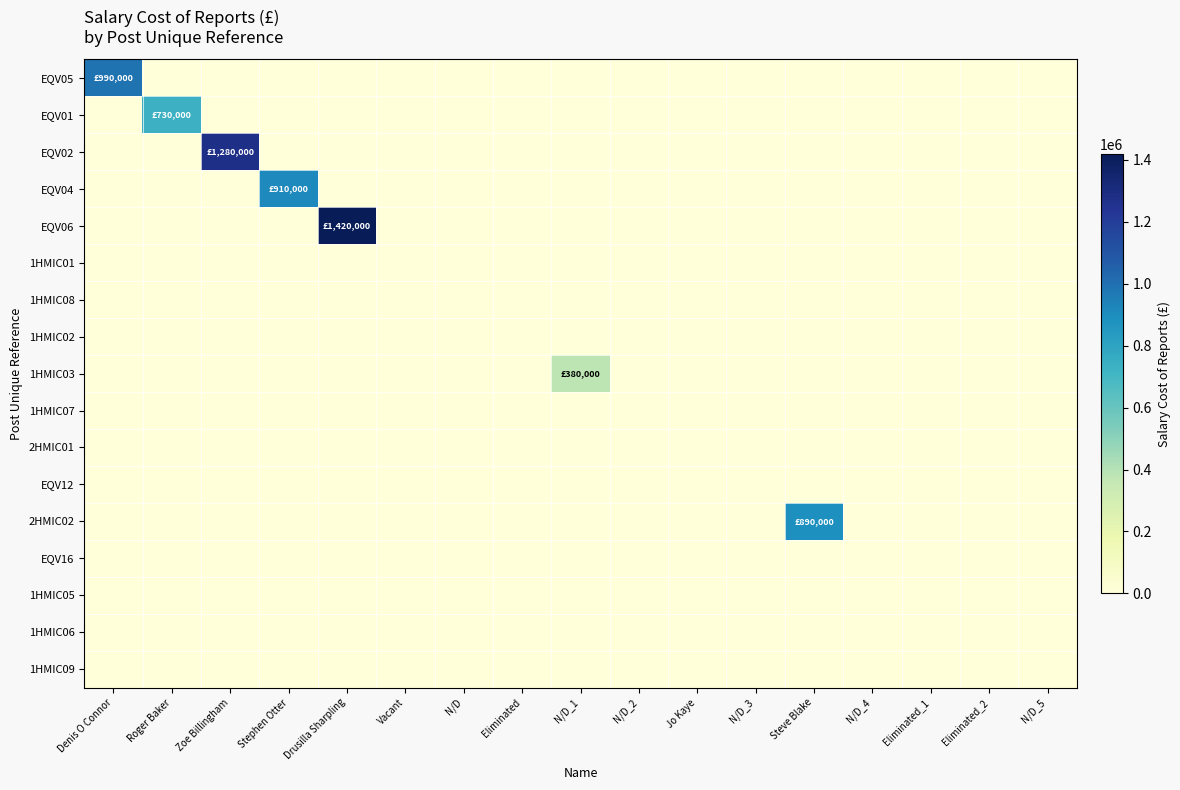

Which has a higher value, Steve Blake or Stephen Otter?

Steve Blake